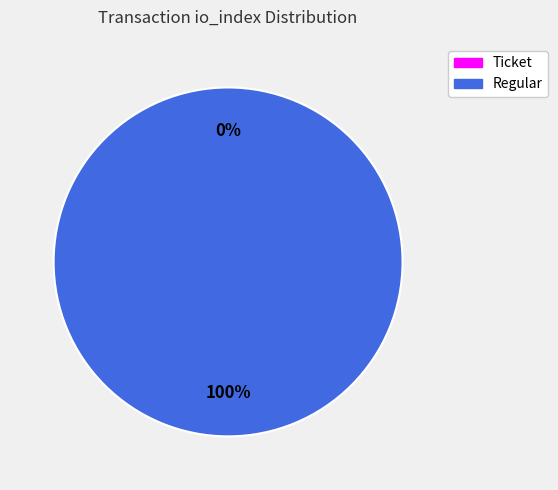

What is the largest slice in the pie chart?

Regular (io_index=11)